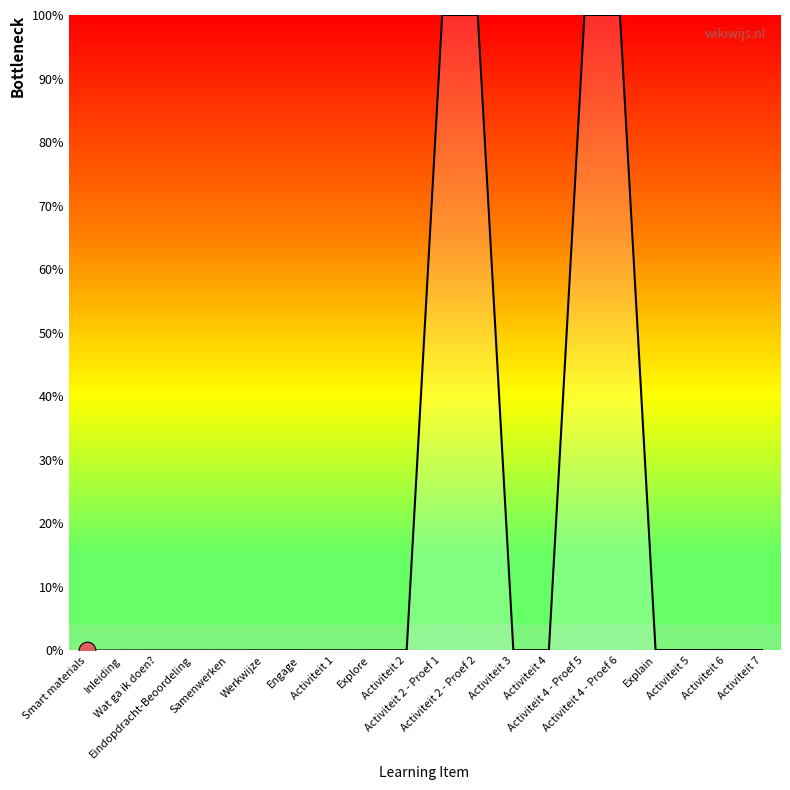

What is the greatest value displayed?

100.0